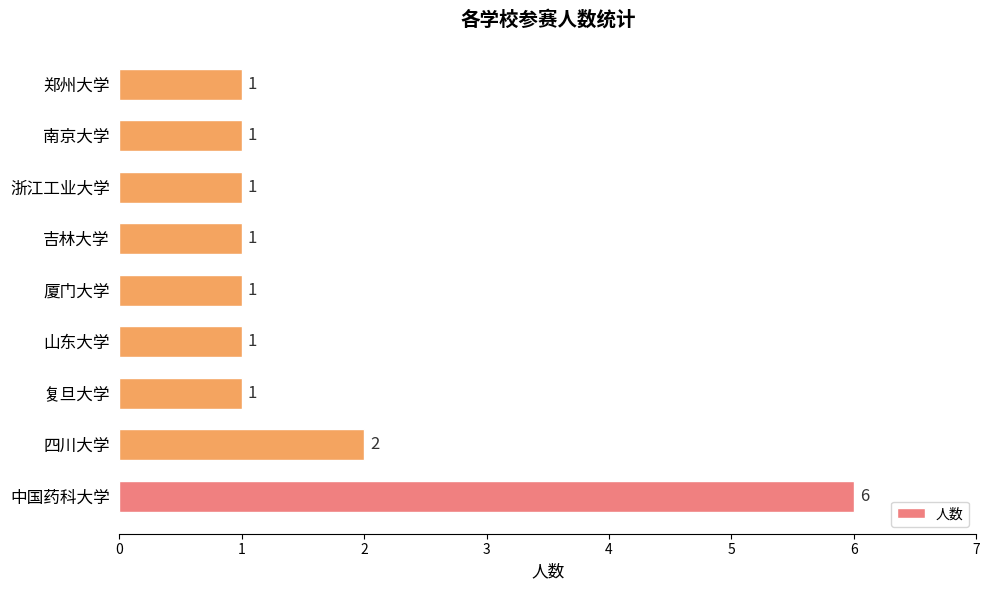

What is the greatest value displayed?

6